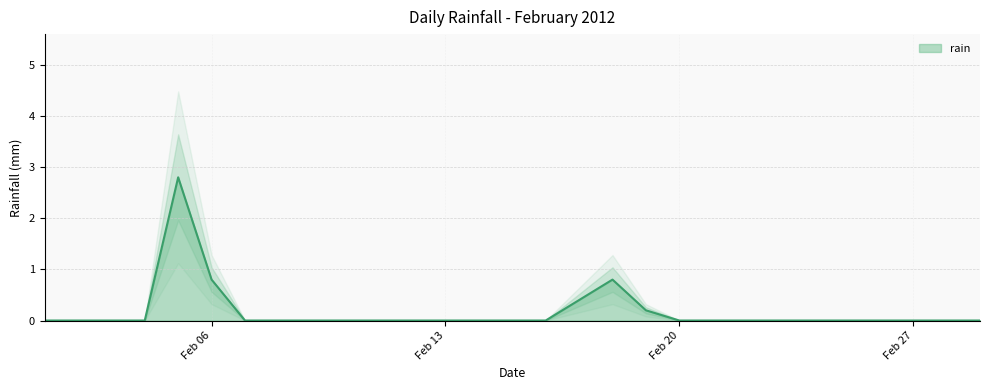

The value of rain at Feb 06 is 0.8. True or false?

True